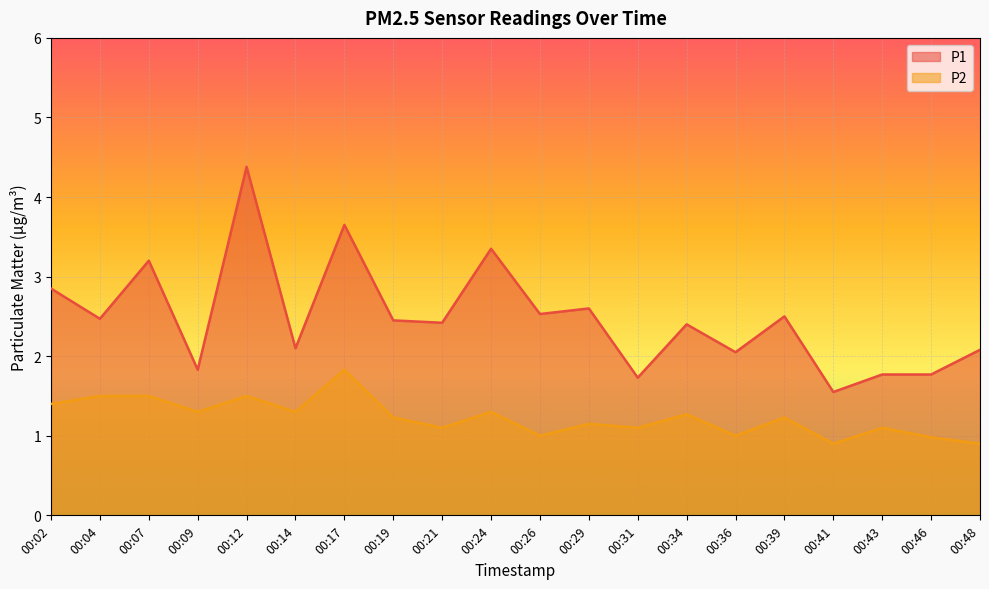

Rank the series by their maximum value, from highest to lowest.

P1, P2